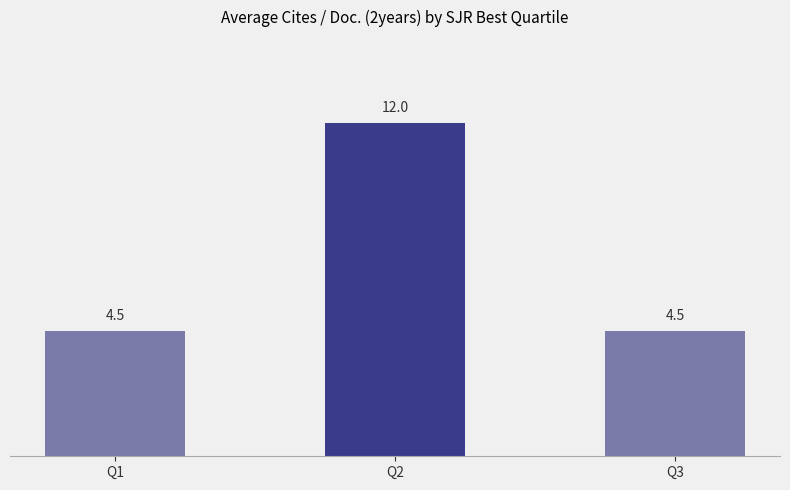

What is the approximate value at Q3?

4.5